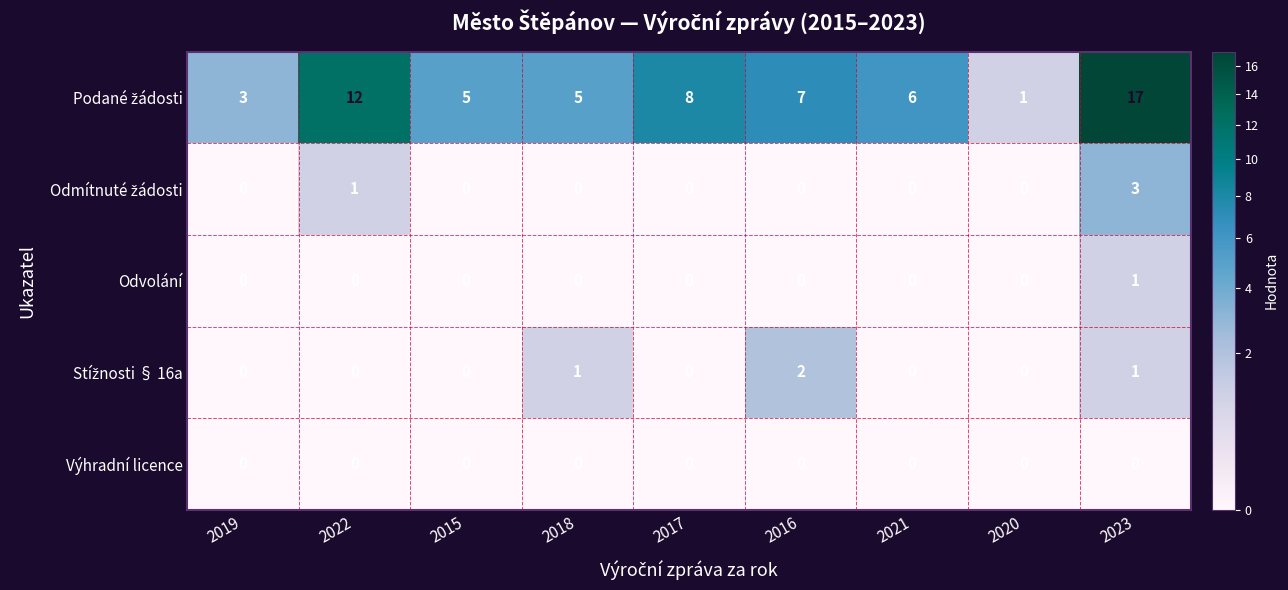

How many distinct data groups are displayed?

5